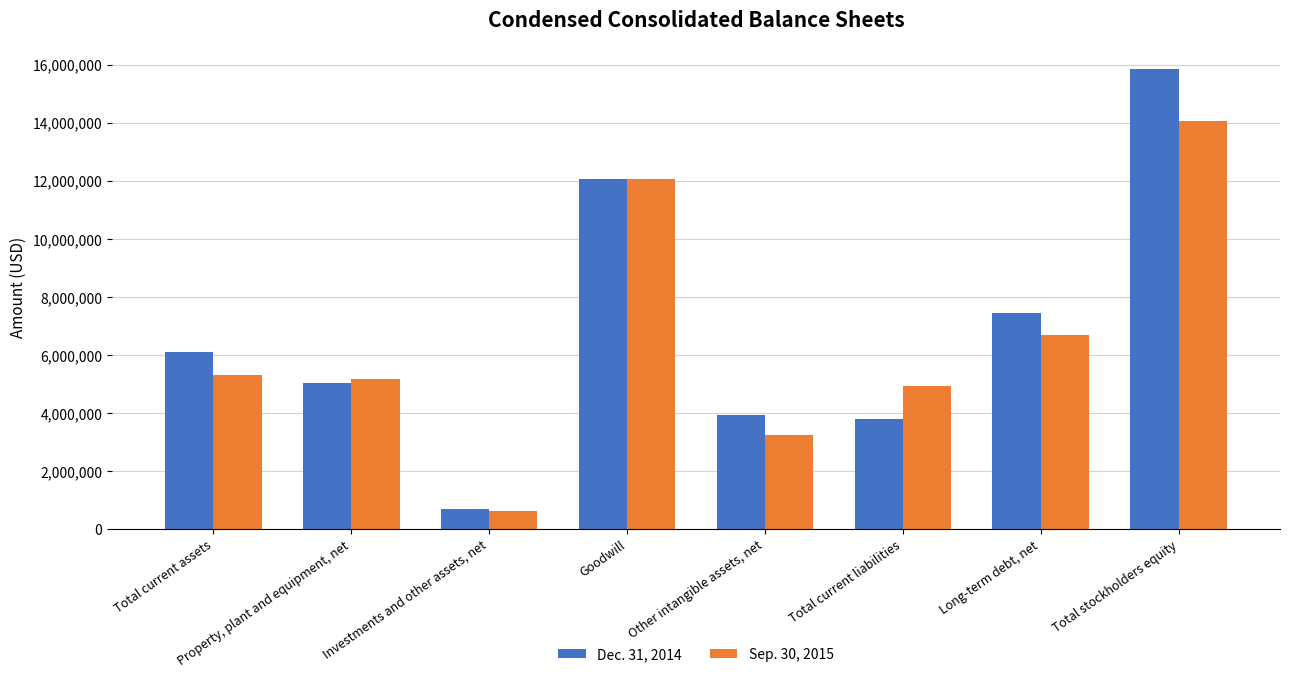

What is the total value across all series at Investments and other assets, net?

1307961